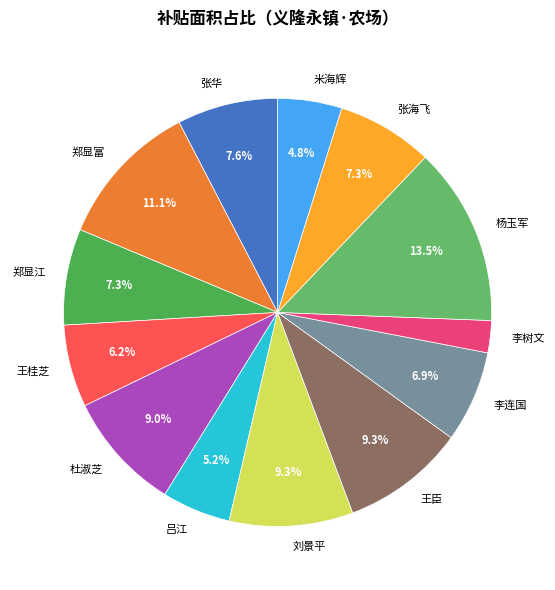

Is there a majority slice in this chart?

No